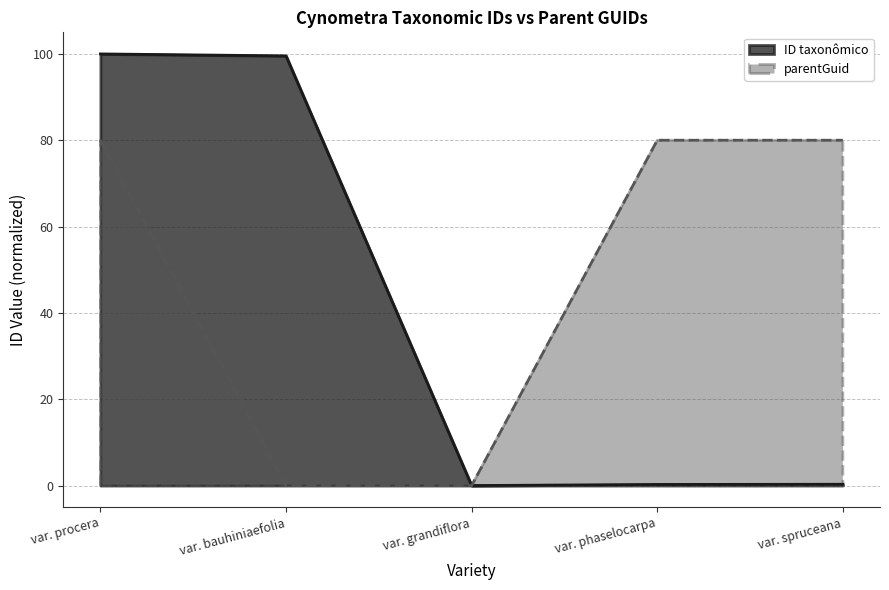

Is it true that parentGuid equals 142.2 at var. spruceana?

False